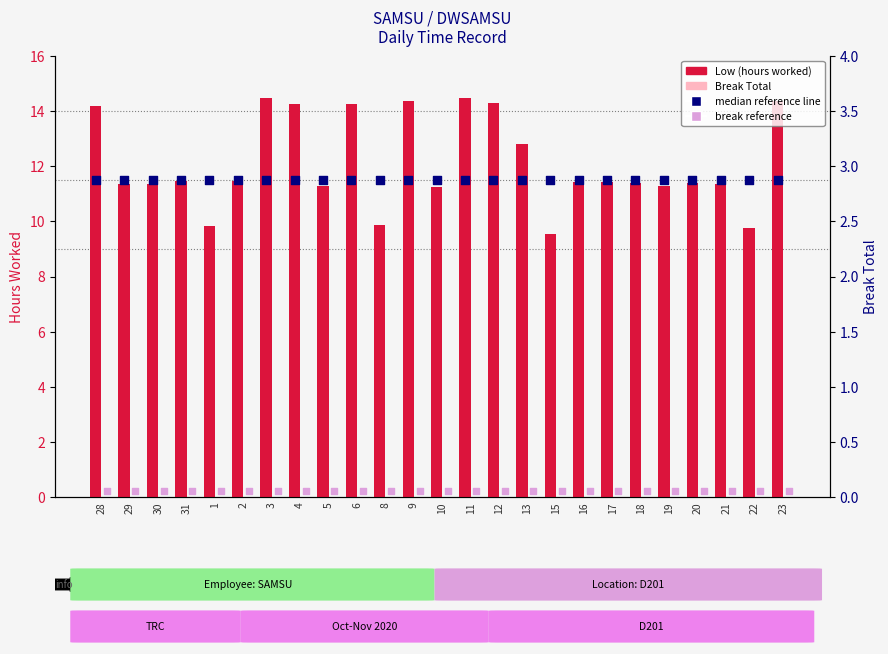

Which series has the widest spread of Y values?

Low (hours worked)